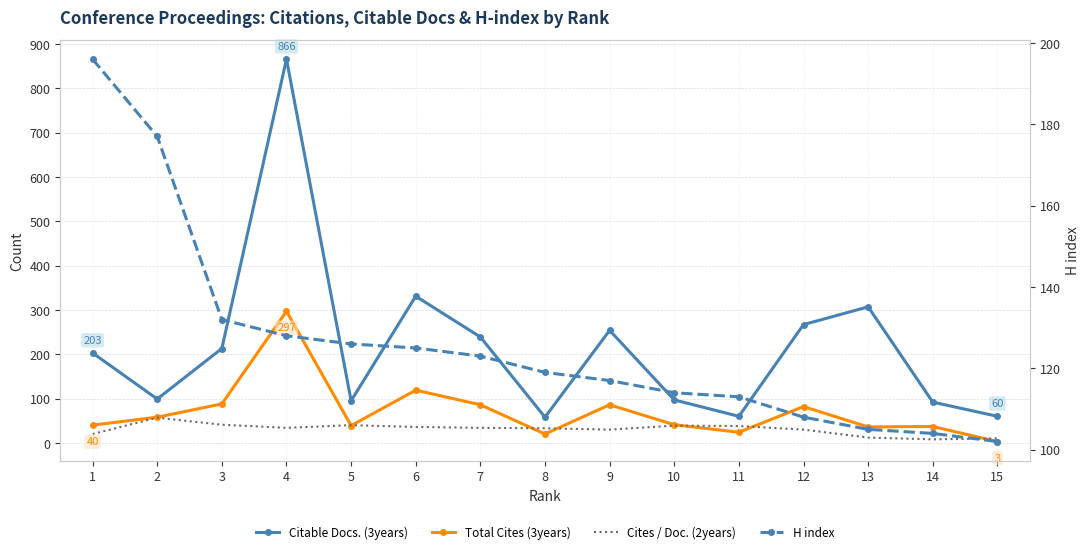

At which label does H index reach its peak?

1